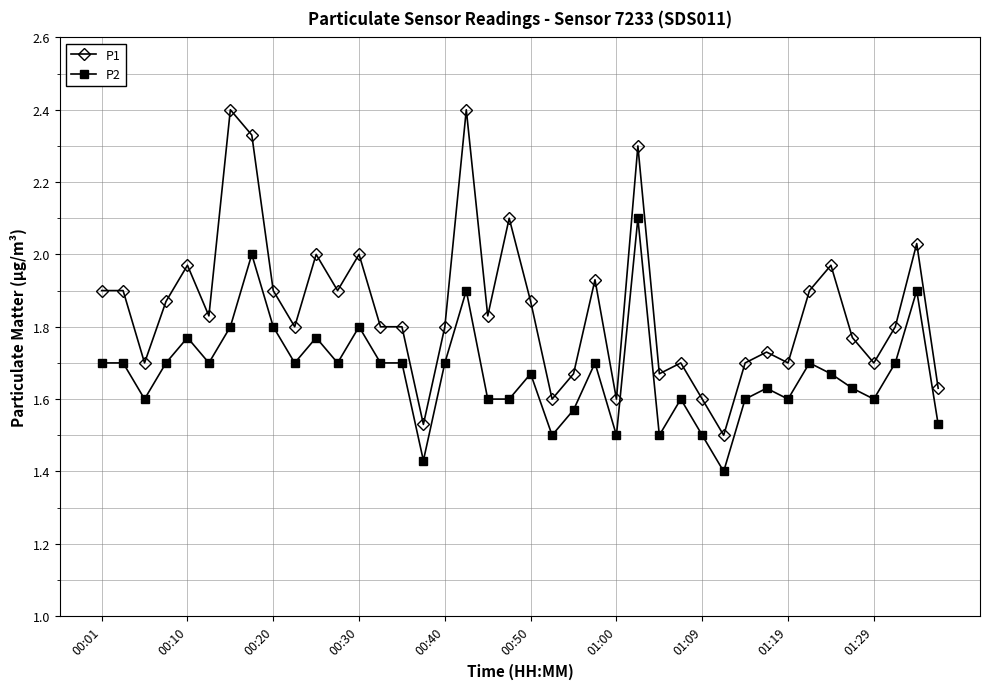

True or false: P2 and P1 intersect in this chart.

False